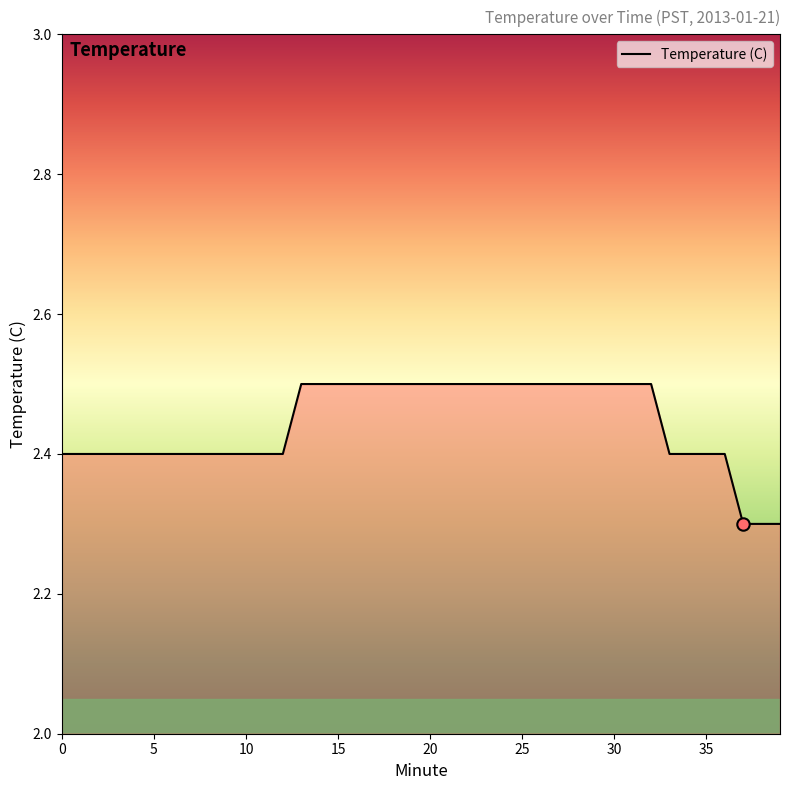

What is the smallest value displayed?

2.3